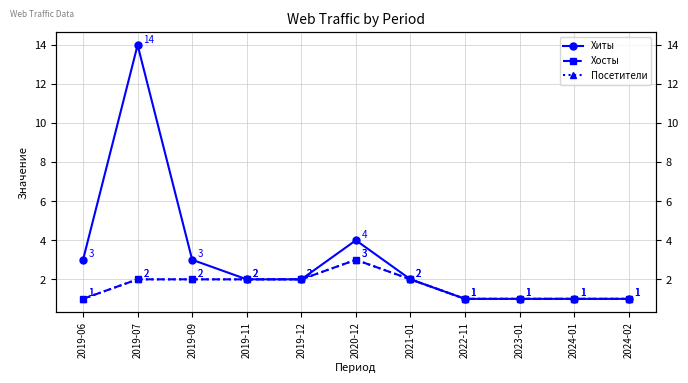

Which label corresponds to the largest value in the chart?

2019-07